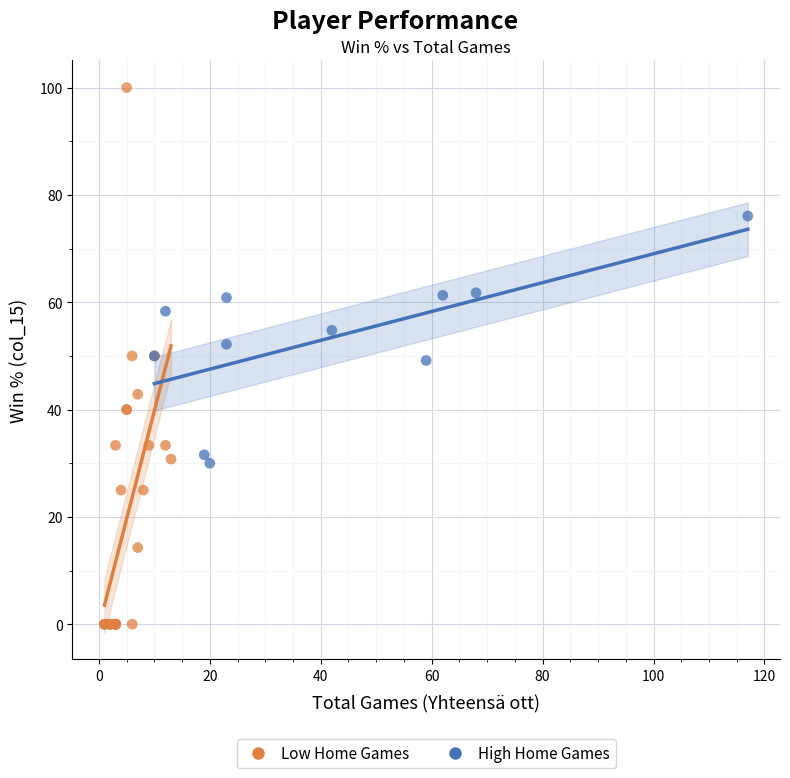

Which series contains the lowest Y value?

Low Home Games